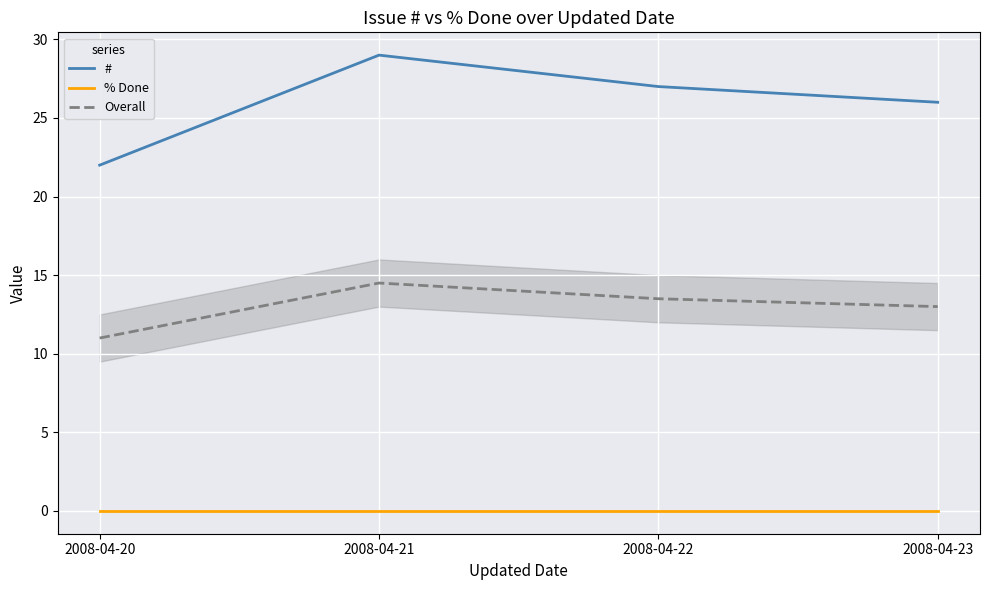

Is the value of Overall at 2008-04-22 greater than the value of # at 2008-04-23?

No